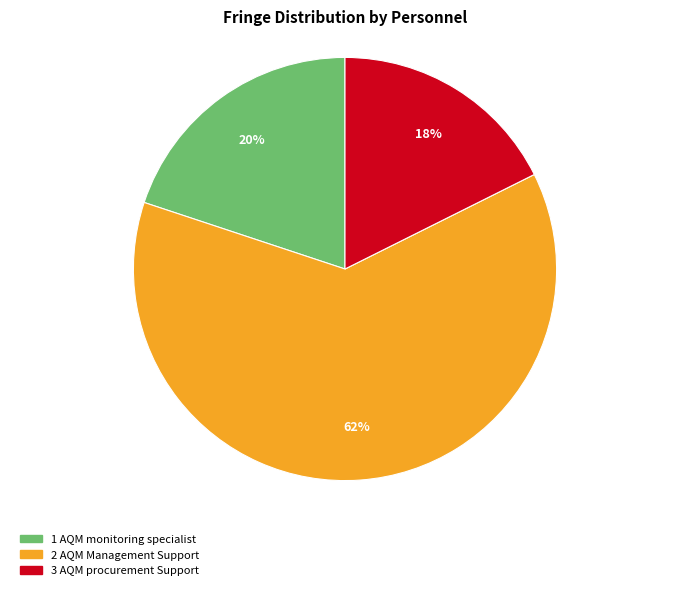

To the nearest percent, what is the average slice percentage?

33%